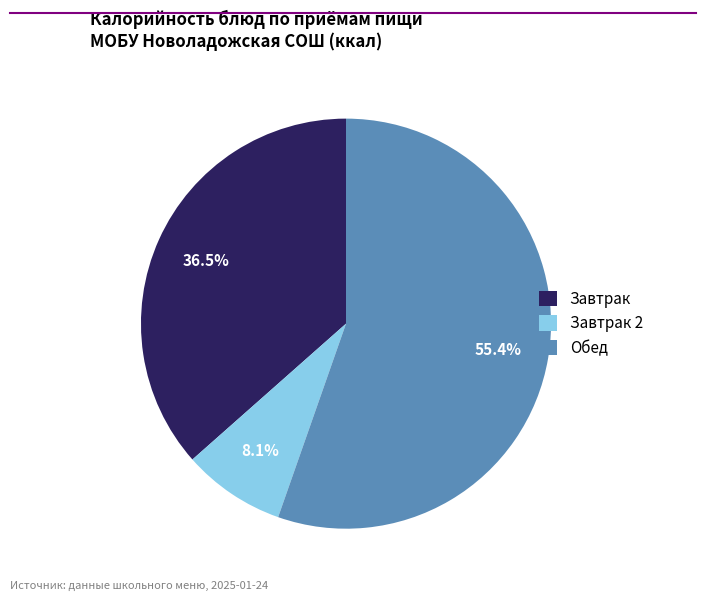

To the nearest percent, what is the average slice percentage?

33%